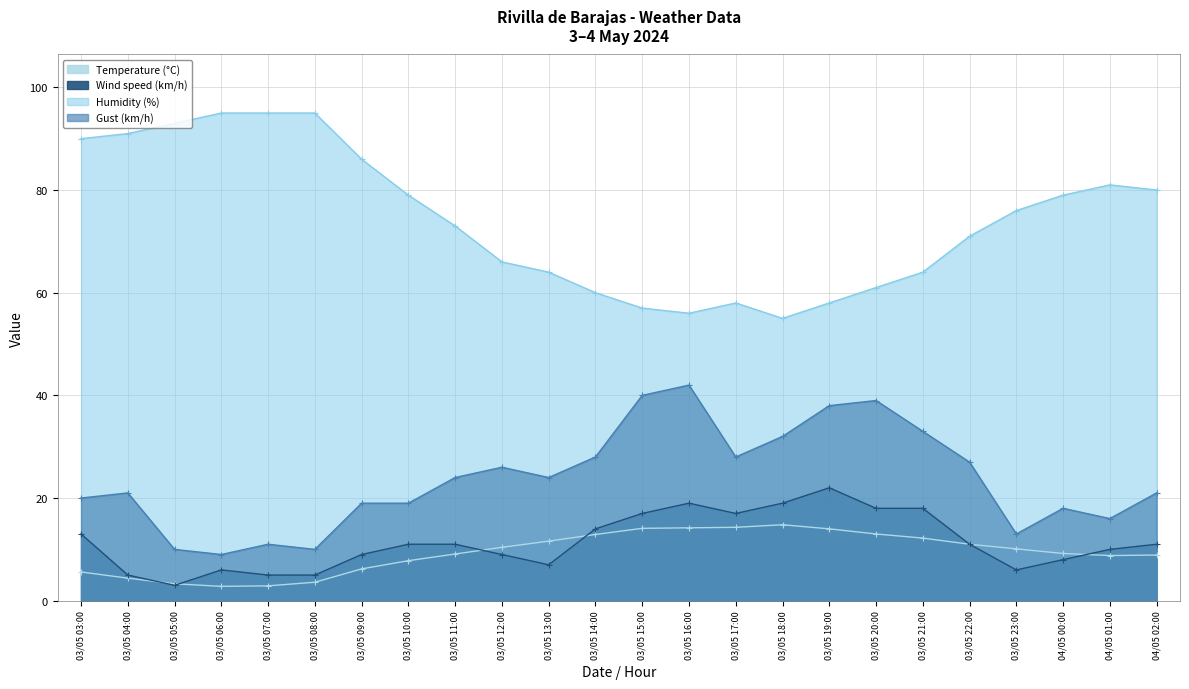

Where is Wind speed (km/h) nearest to the value 12?

03/05 03:00